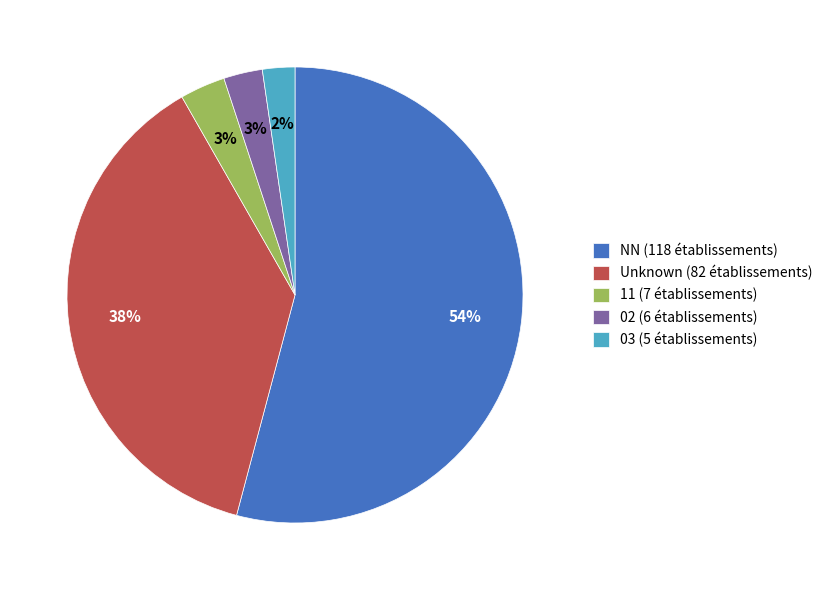

To the nearest percent, what is the combined percentage of Unknown (82 établissements) and NN (118 établissements)?

92%